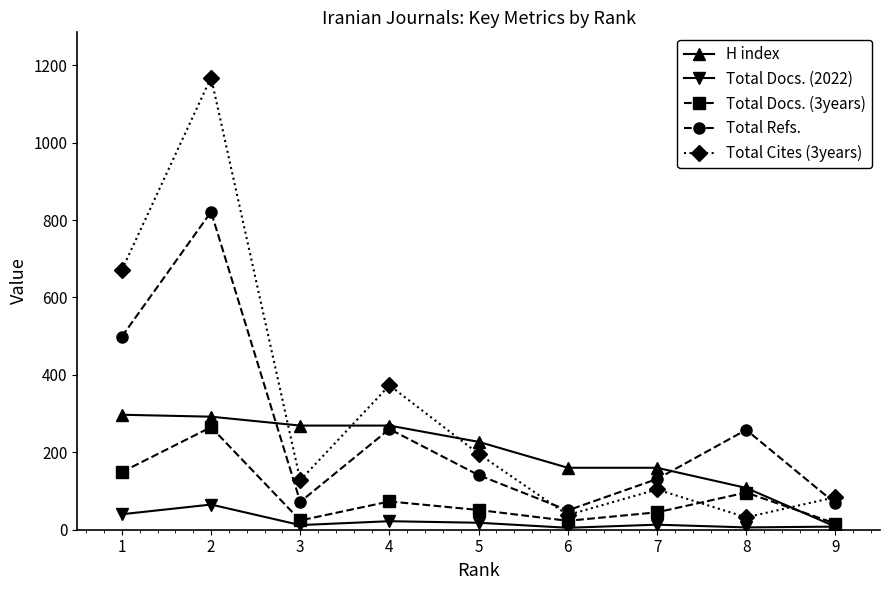

What are all the series names shown in the legend?

H index, Total Docs. (2022), Total Docs. (3years), Total Refs., Total Cites (3years)